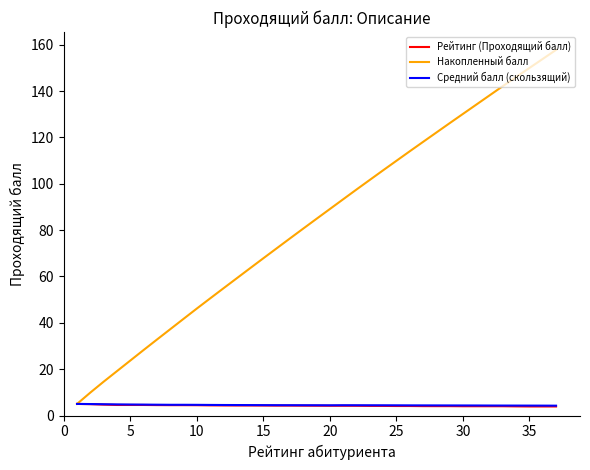

What is the minimum value for Накопленный балл?

5.0